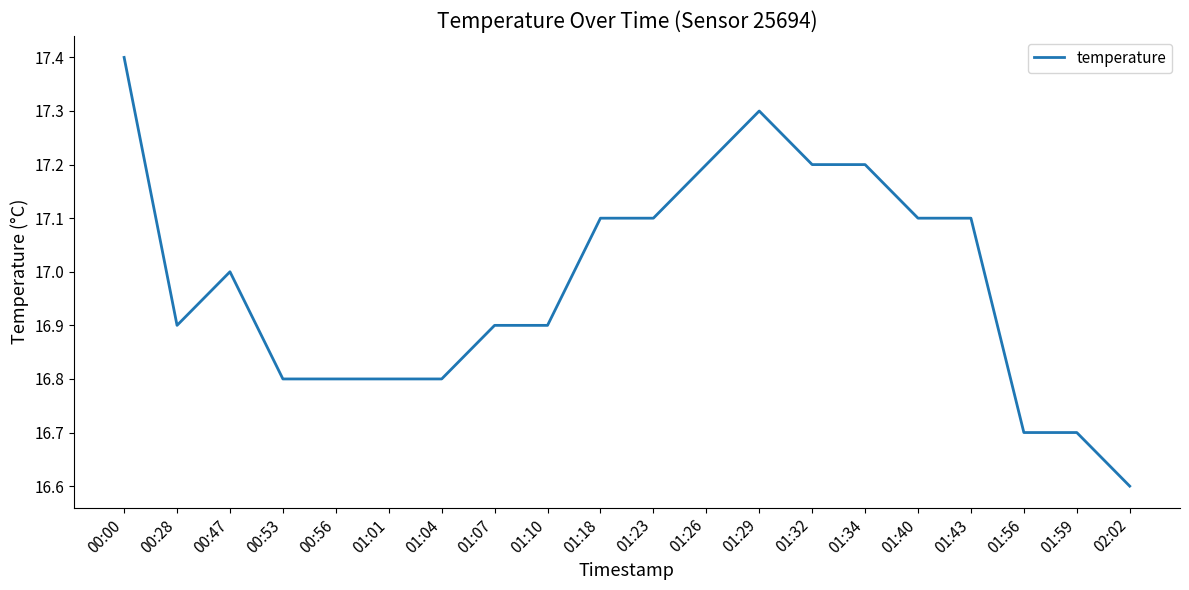

Reading right to left, list all the values displayed in this chart.

02:02=16.6	01:59=16.7	01:56=16.7	01:43=17.1	01:40=17.1	01:34=17.2	01:32=17.2	01:29=17.3	01:26=17.2	01:23=17.1	01:18=17.1	01:10=16.9	01:07=16.9	01:04=16.8	01:01=16.8	00:56=16.8	00:53=16.8	00:47=17.0	00:28=16.9	00:00=17.4